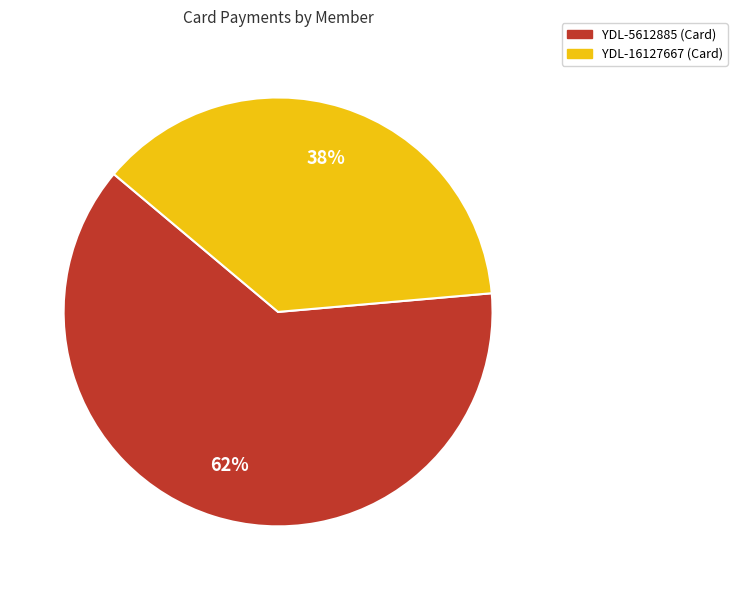

To the nearest percent, what is the average slice percentage?

50%